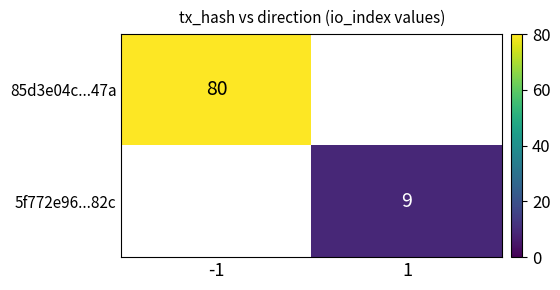

The value of 5f772e96...82c at 1 is 9. True or false?

True